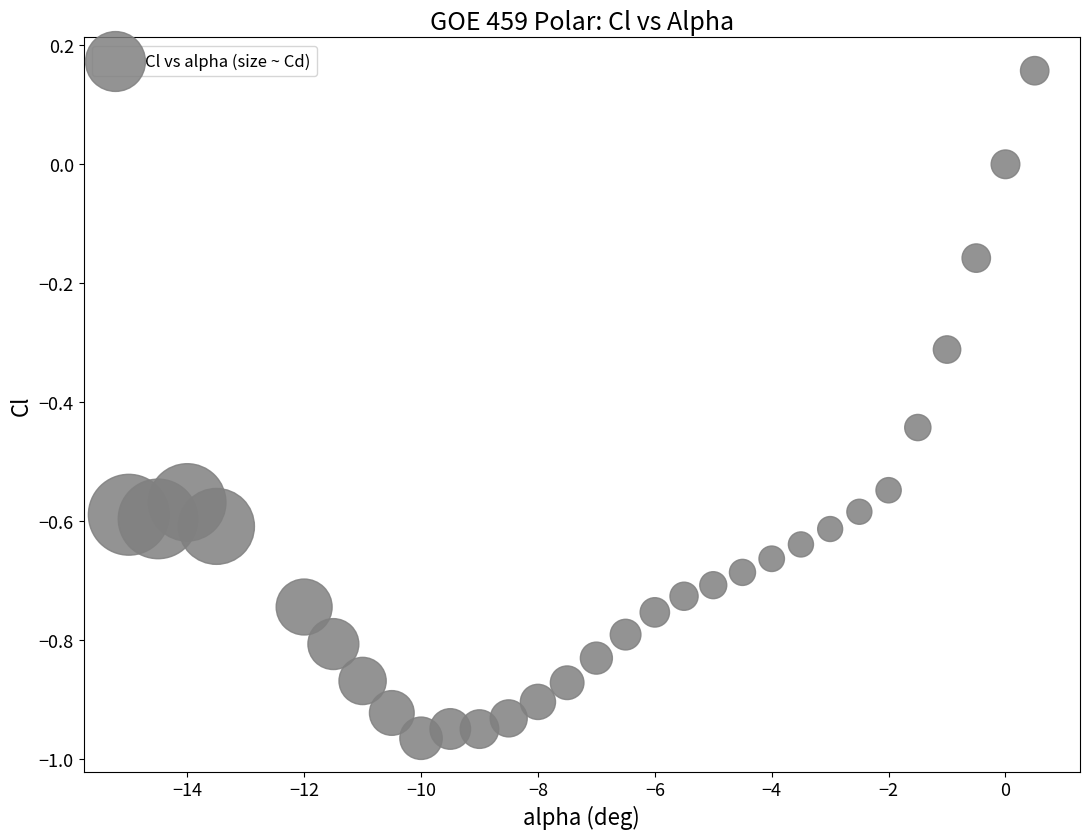

What is the range of X values (max minus min)?

15.5